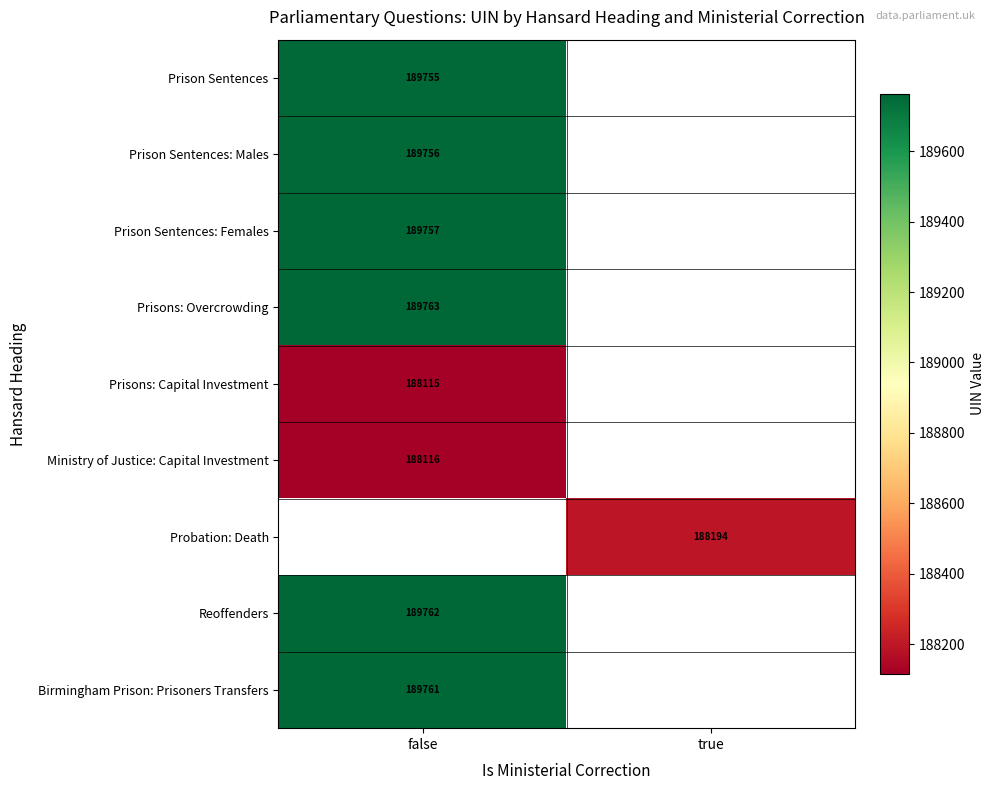

Is it true that Reoffenders equals 47733 at false?

False